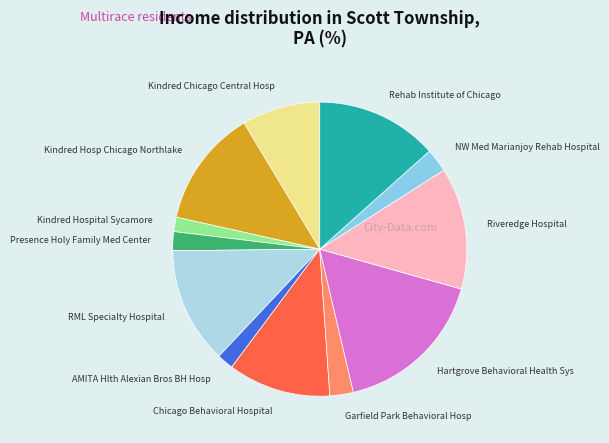

What is the ratio of the value at RML Specialty Hospital to the value at Garfield Park Behavioral Hosp?

5.0